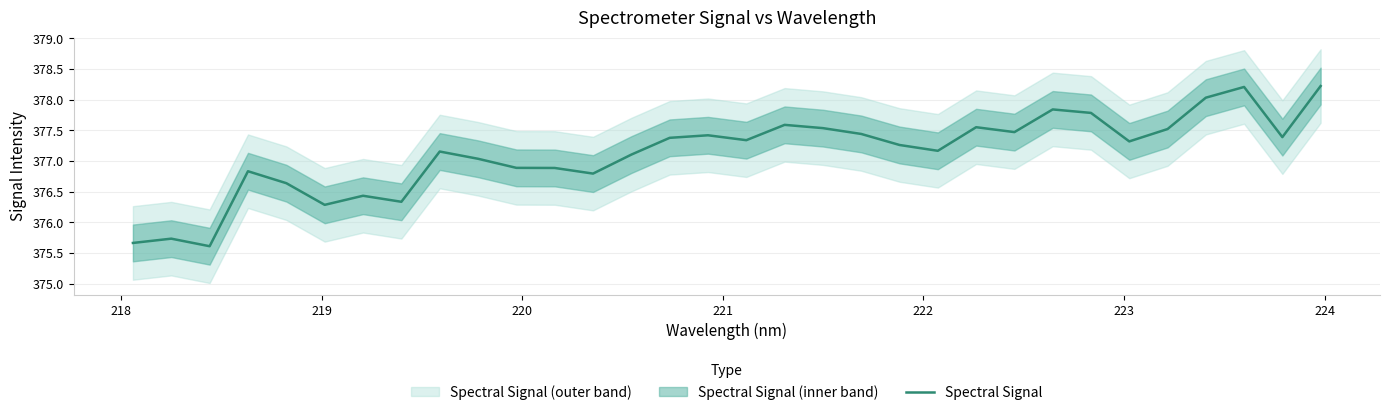

What is the highest value of the Spectral Signal series?

378.2